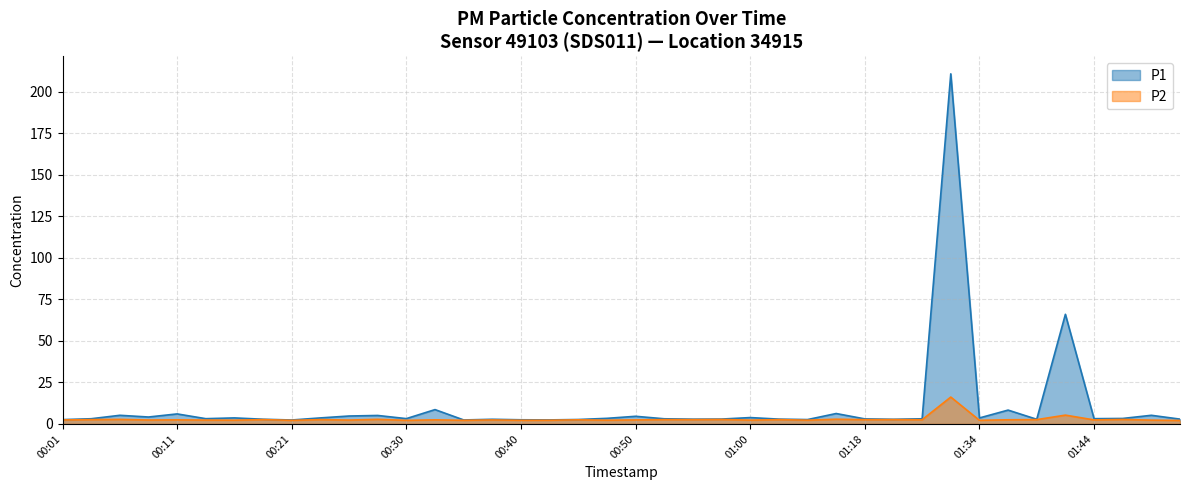

True or false: P1 and P2 intersect in this chart.

False